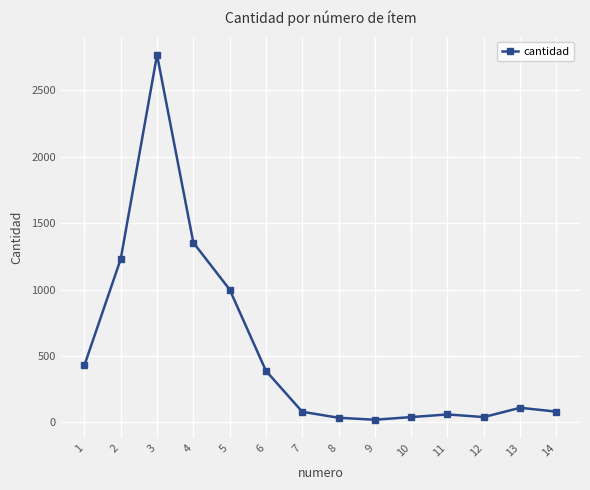

What is the difference between the values at 5 and 14?

919